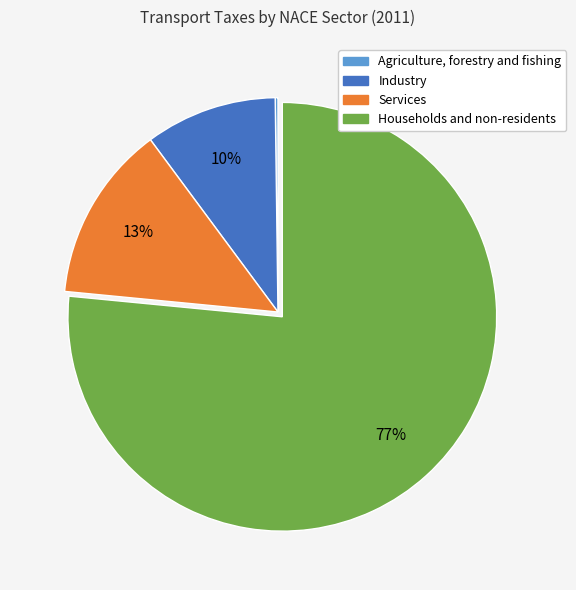

What percentage is the Services slice, to the nearest percent?

13%